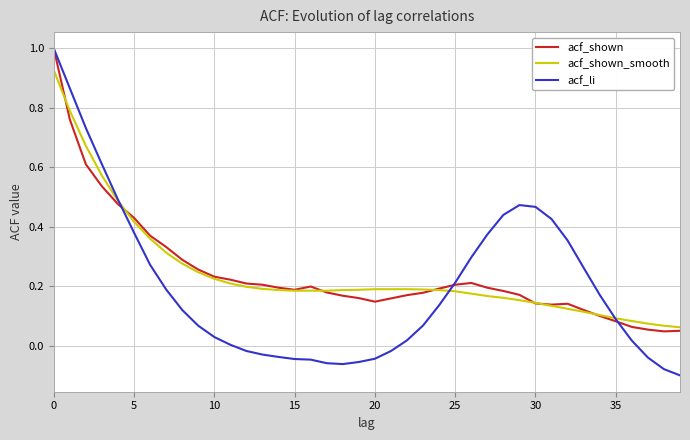

What is the greatest value displayed?

1.0